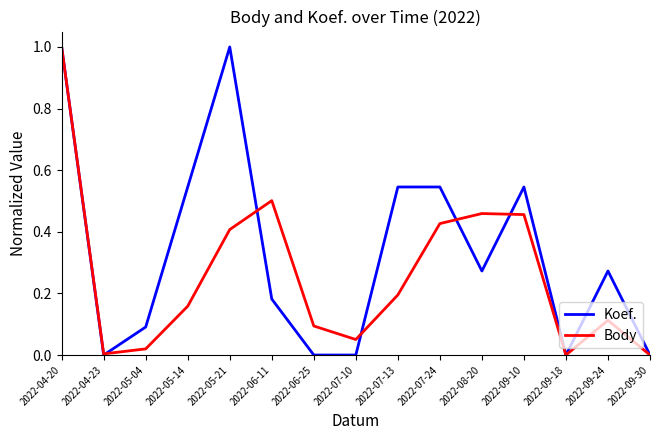

True or false: Body and Koef. cross at least once.

True